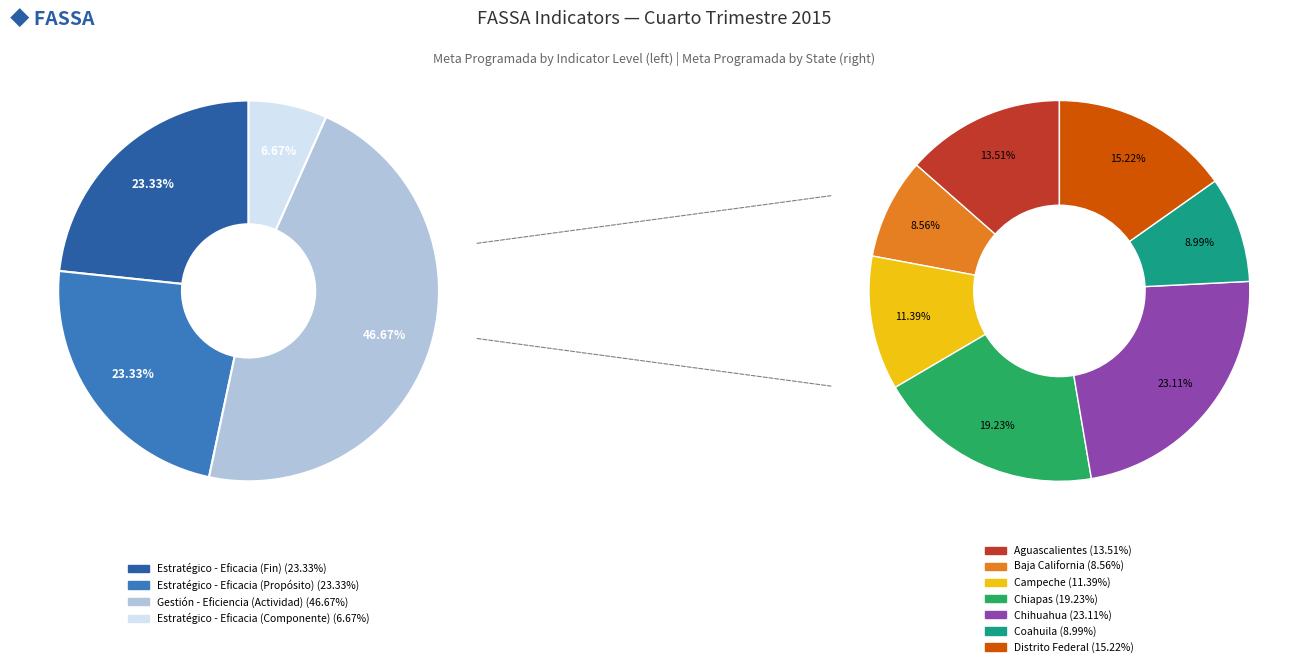

How many segments does this pie chart have?

7